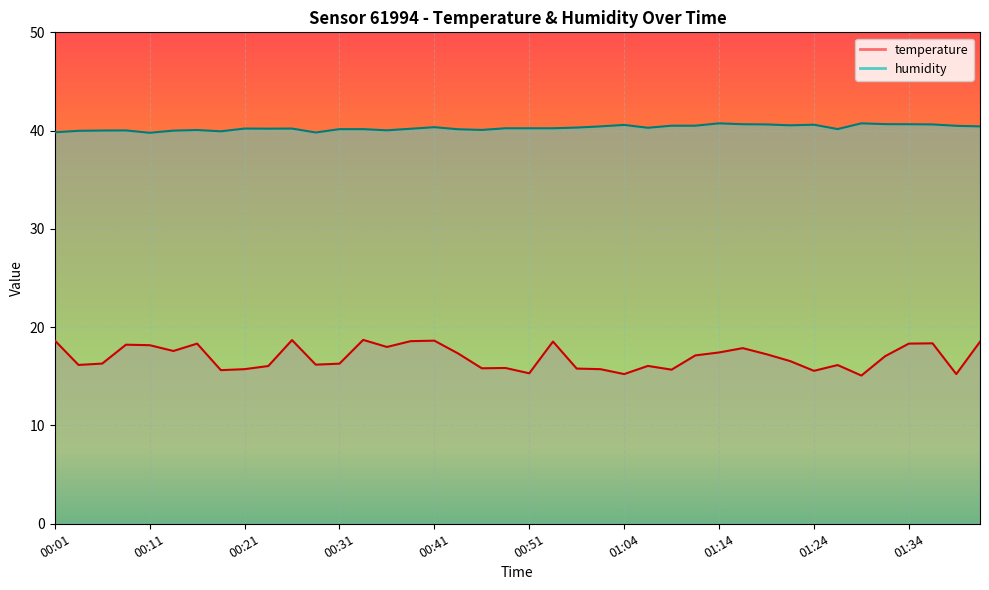

How many interior local peaks does the temperature series have?

11